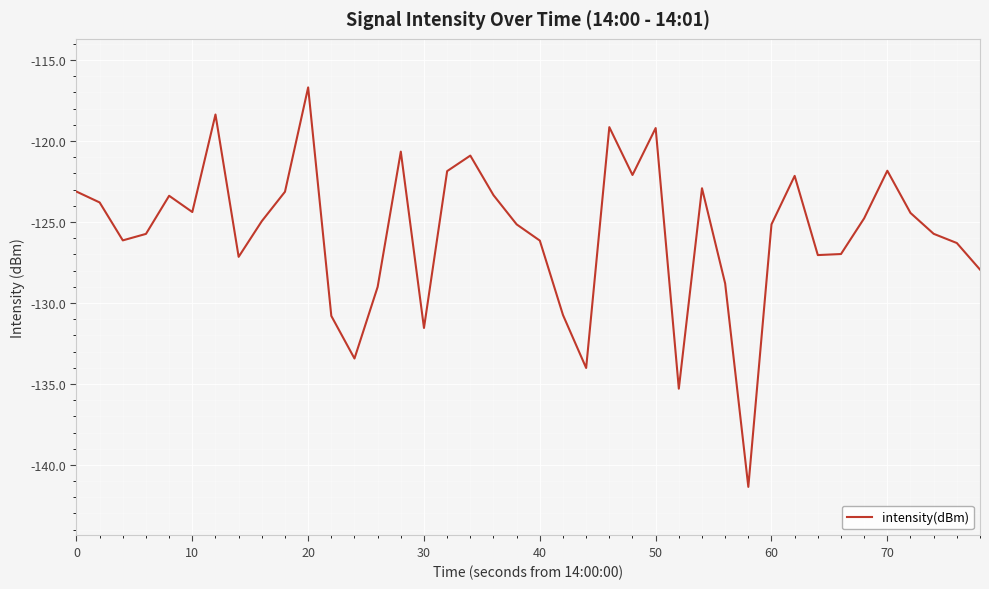

What is the greatest value displayed?

-116.7